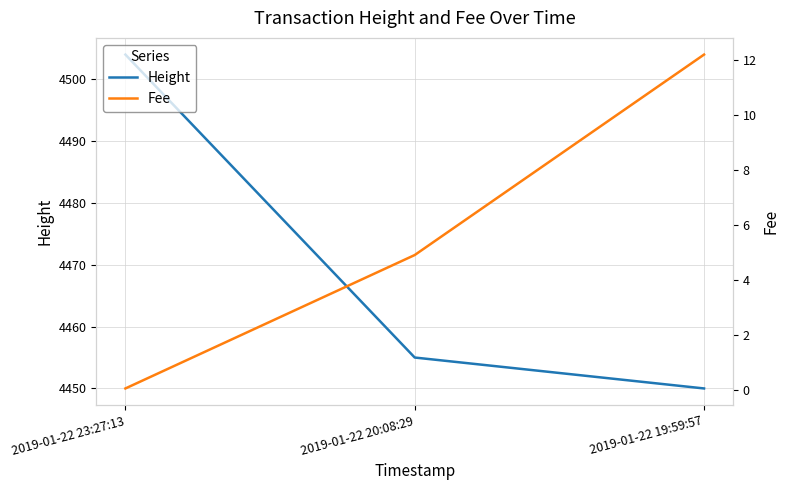

How many series are shown in this chart?

2